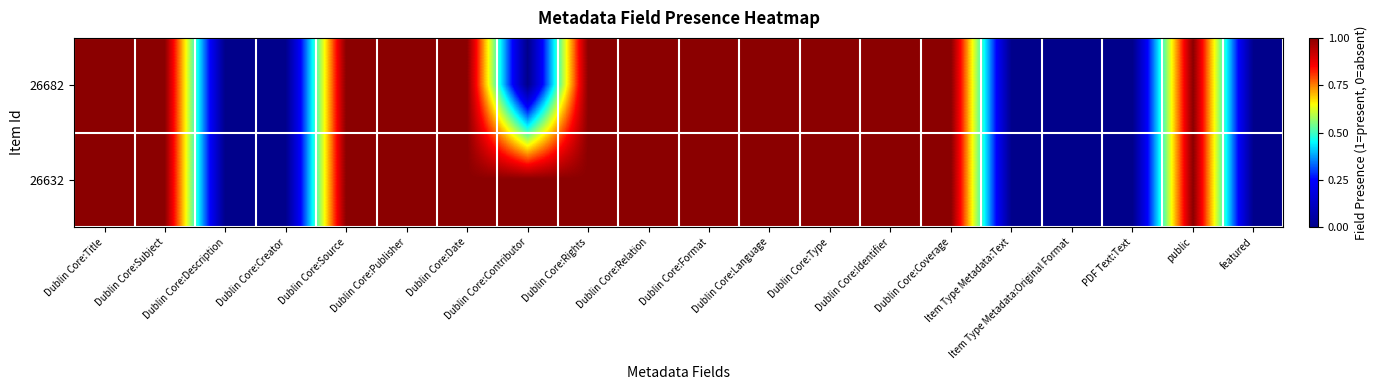

Between public and Dublin Core:Creator, which is larger?

public